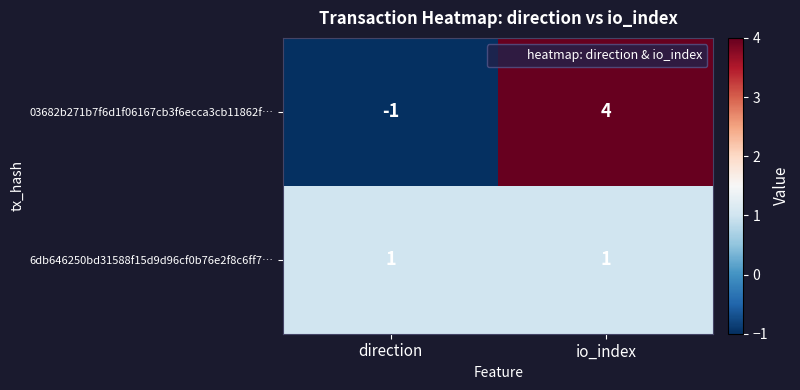

The 03682b271b7f6d1f06167cb3f6ecca3cb11862f… series shows 4 at io_index. True or false?

True